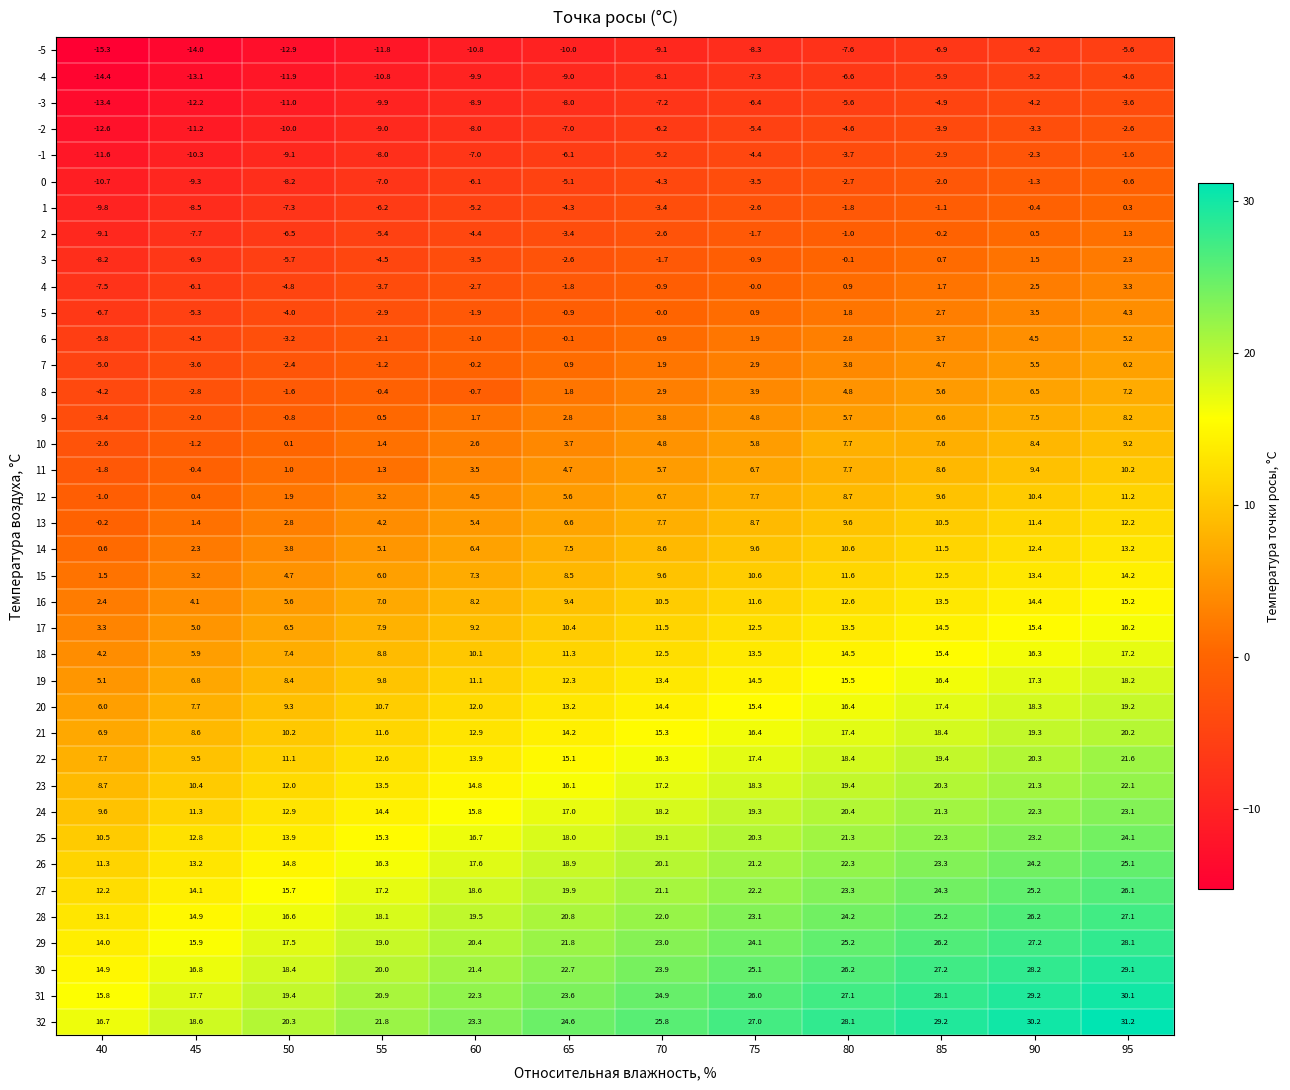

At which category is the sum across all series the highest?

95